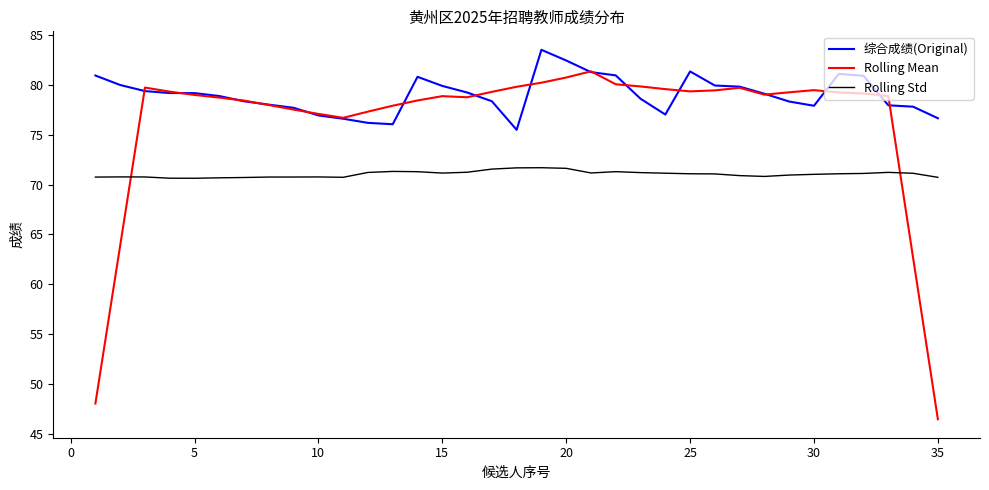

Which series has the largest total across all categories?

综合成绩(Original)